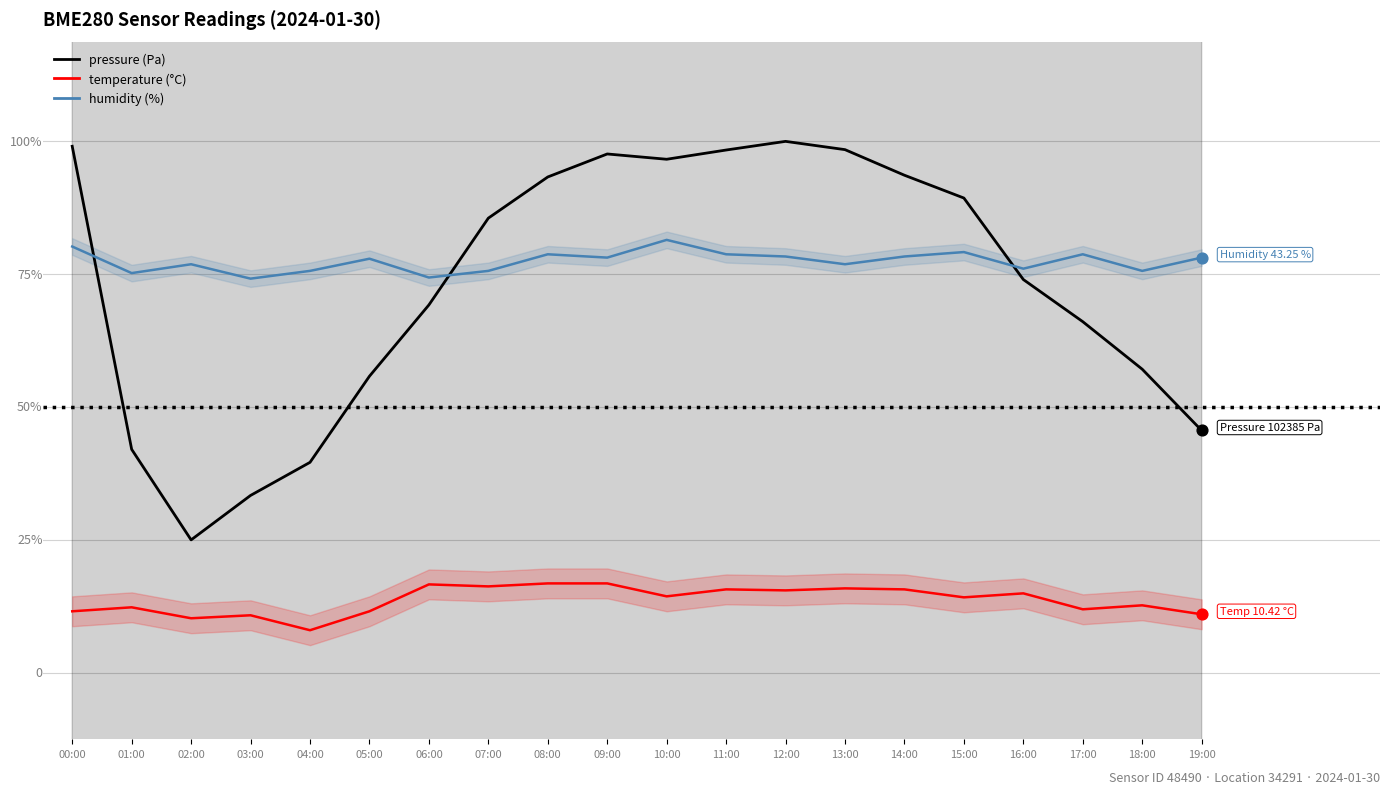

Which series has the largest total across all categories?

humidity (%)